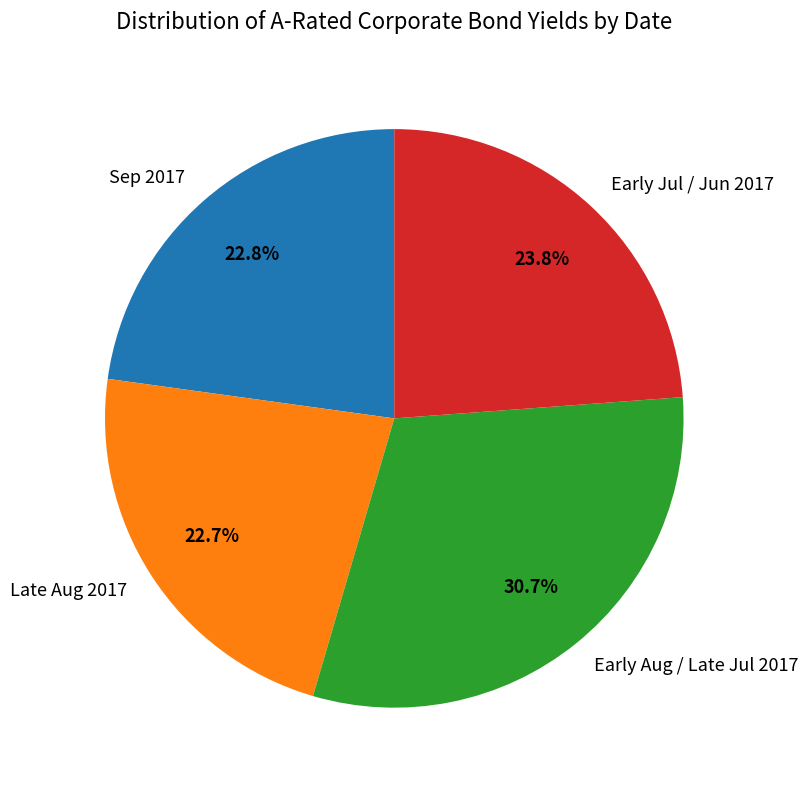

Which slice is the largest?

Early Aug / Late Jul 2017